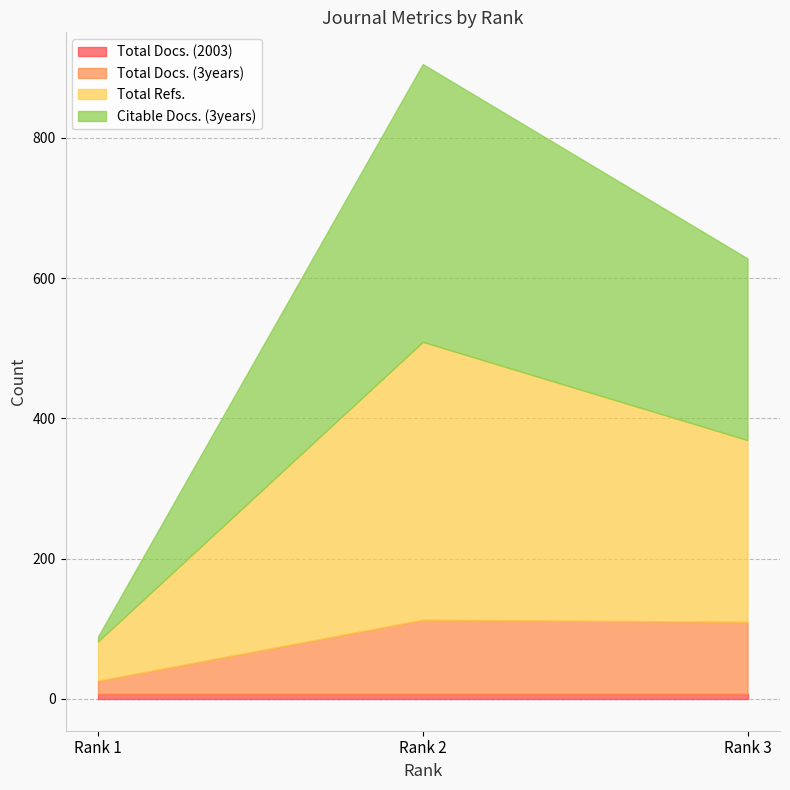

Which category has the lowest value across all series?

Rank 1